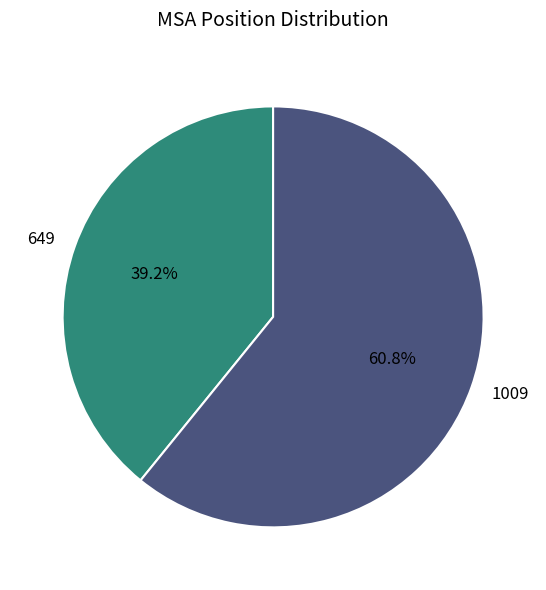

Rank the categories by value from lowest to highest.

649, 1009